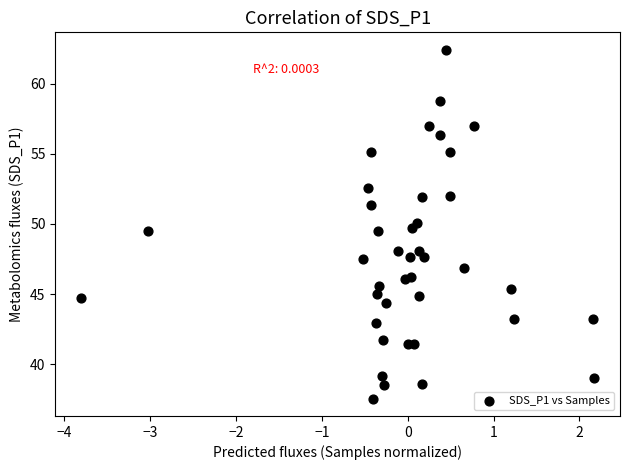

What is the range of X values (max minus min)?

6.0